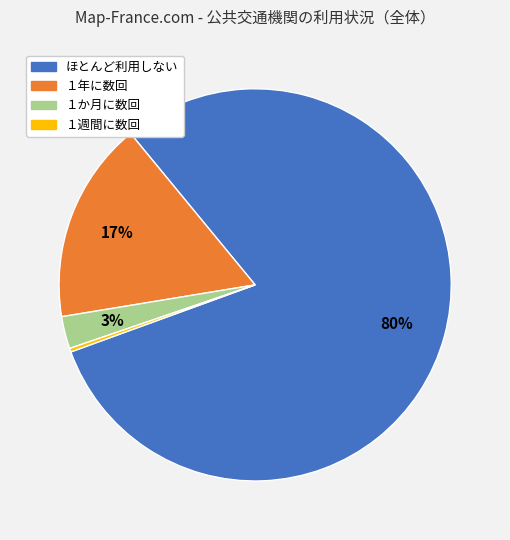

Is there any slice that represents more than half of the pie?

Yes